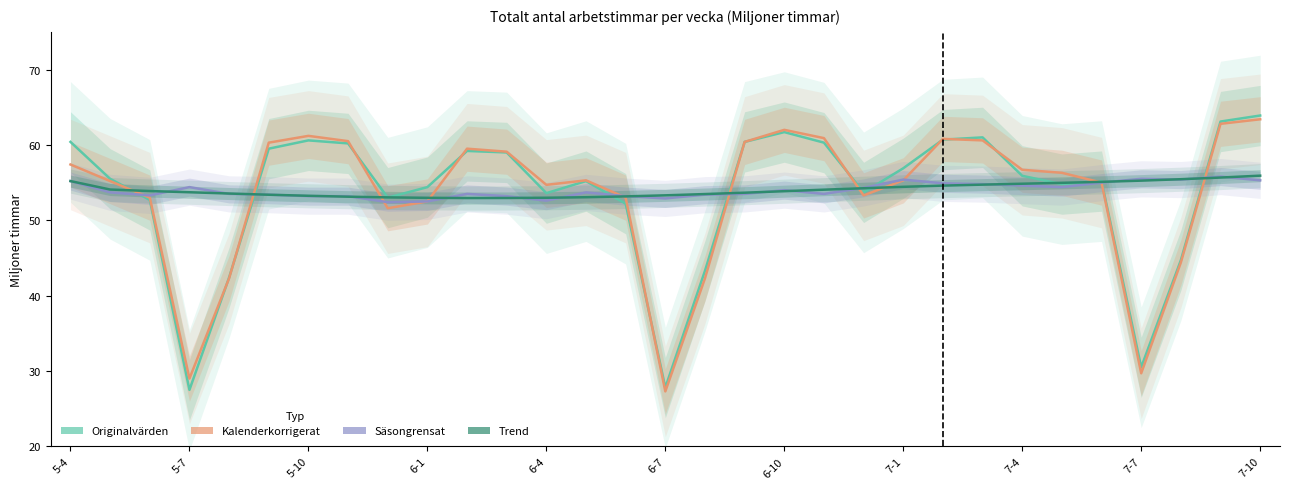

What is the total value across all series at 7-1?

222.0